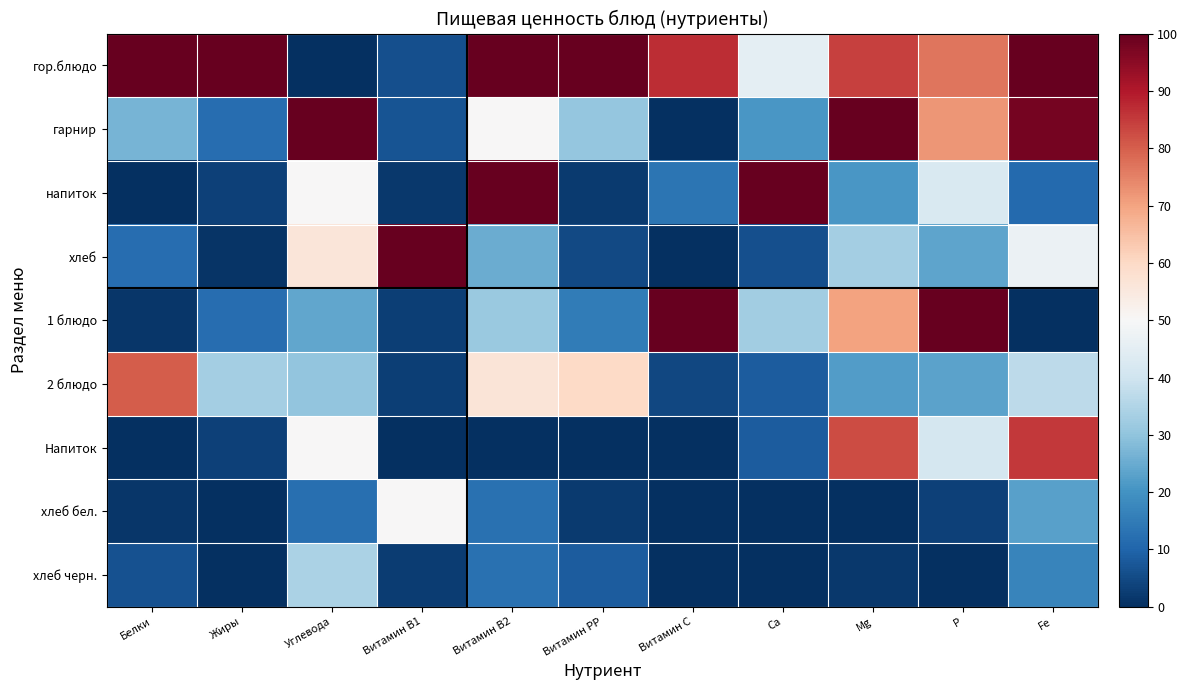

Between Fe and P, which is larger?

Fe